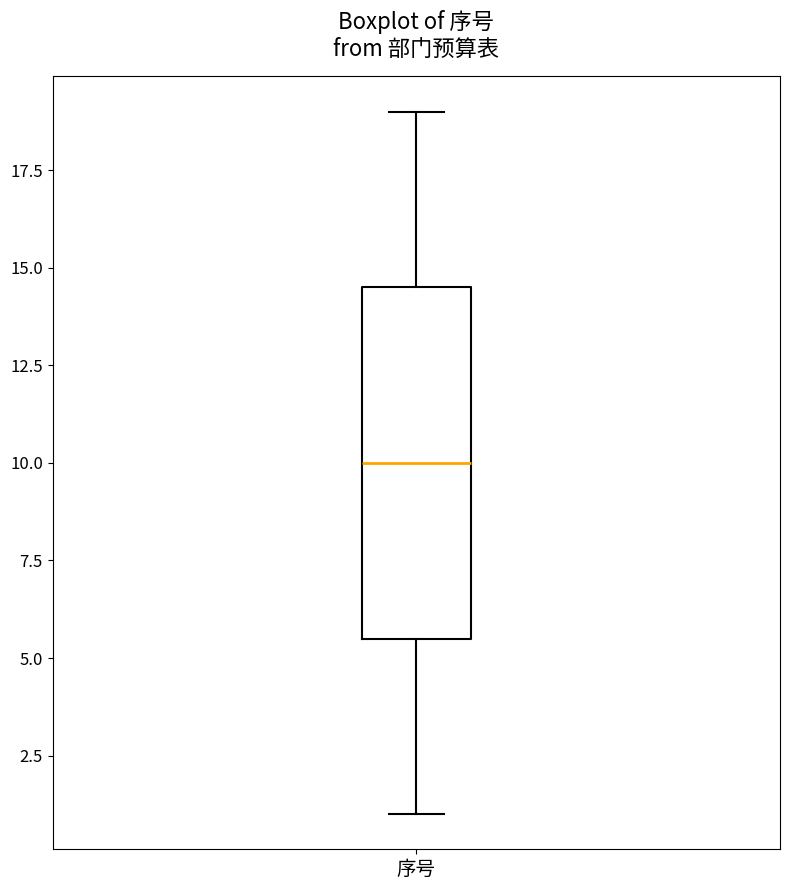

Read this box plot against the y-axis: the position of the median line, the range covered by the box, and the ends of both whiskers. The values are not printed on the chart, so give them approximately, as read against the axis.

median 10.0, box 5.5 to 14.5, whiskers 1.0 to 19.0